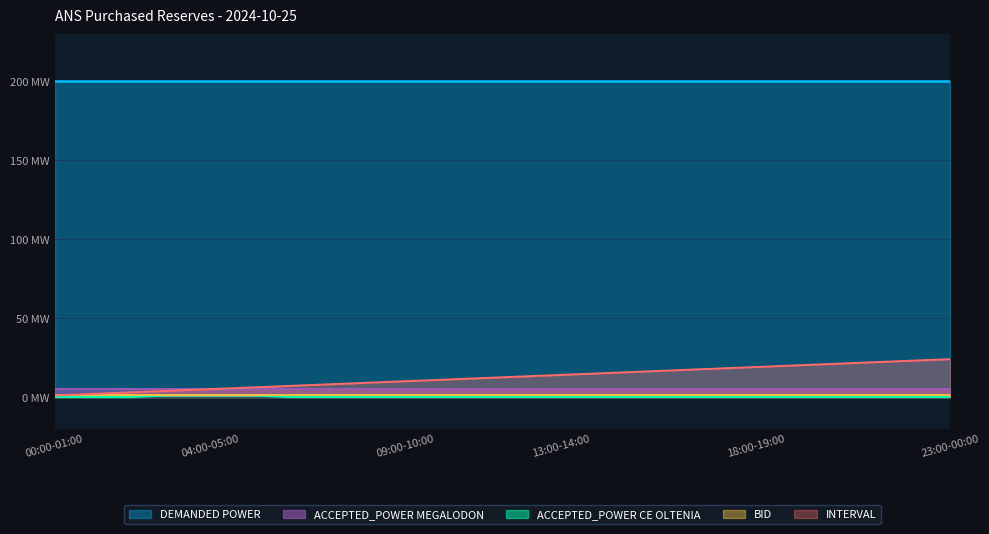

True or false: ACCEPTED_POWER CE OLTENIA and DEMANDED POWER intersect in this chart.

False